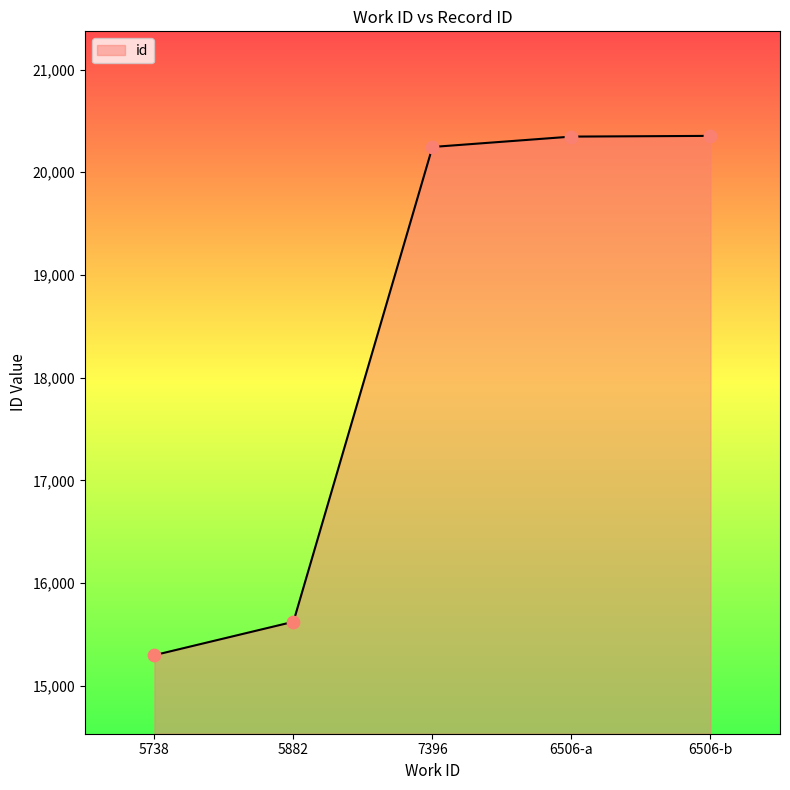

Approximately how many times larger is the value at 6506-a compared to 7396?

1.0